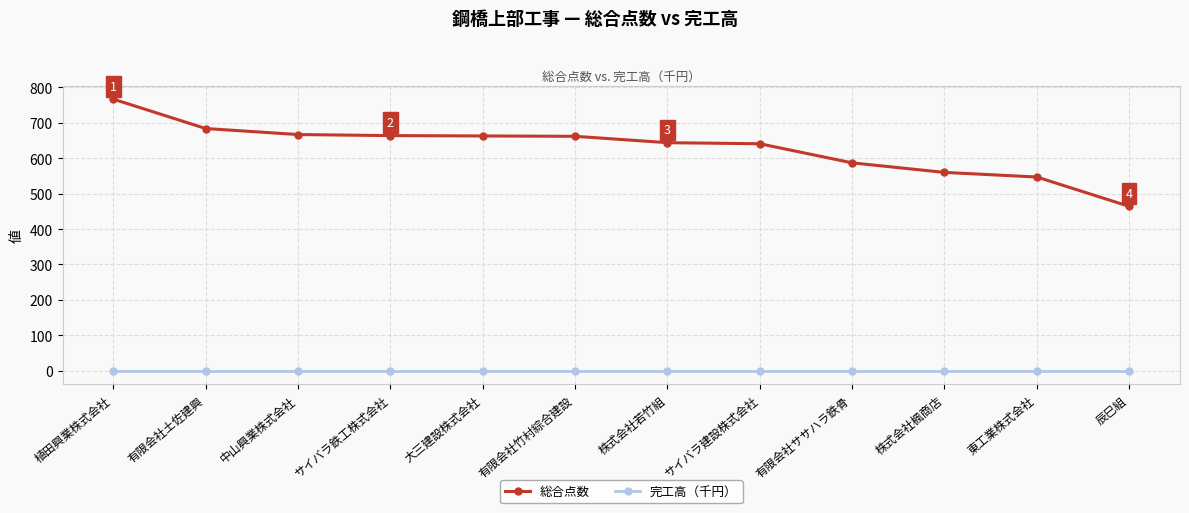

The value of 総合点数 at 有限会社竹村綜合建設 is 662. True or false?

True